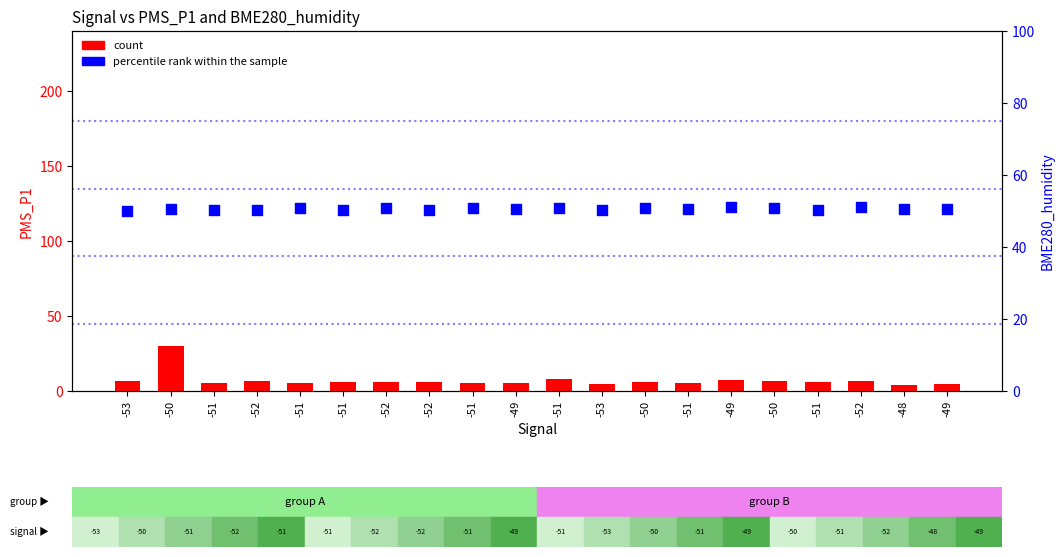

Is the value of percentile rank within the sample at -50 greater than the value of count at -49?

Yes